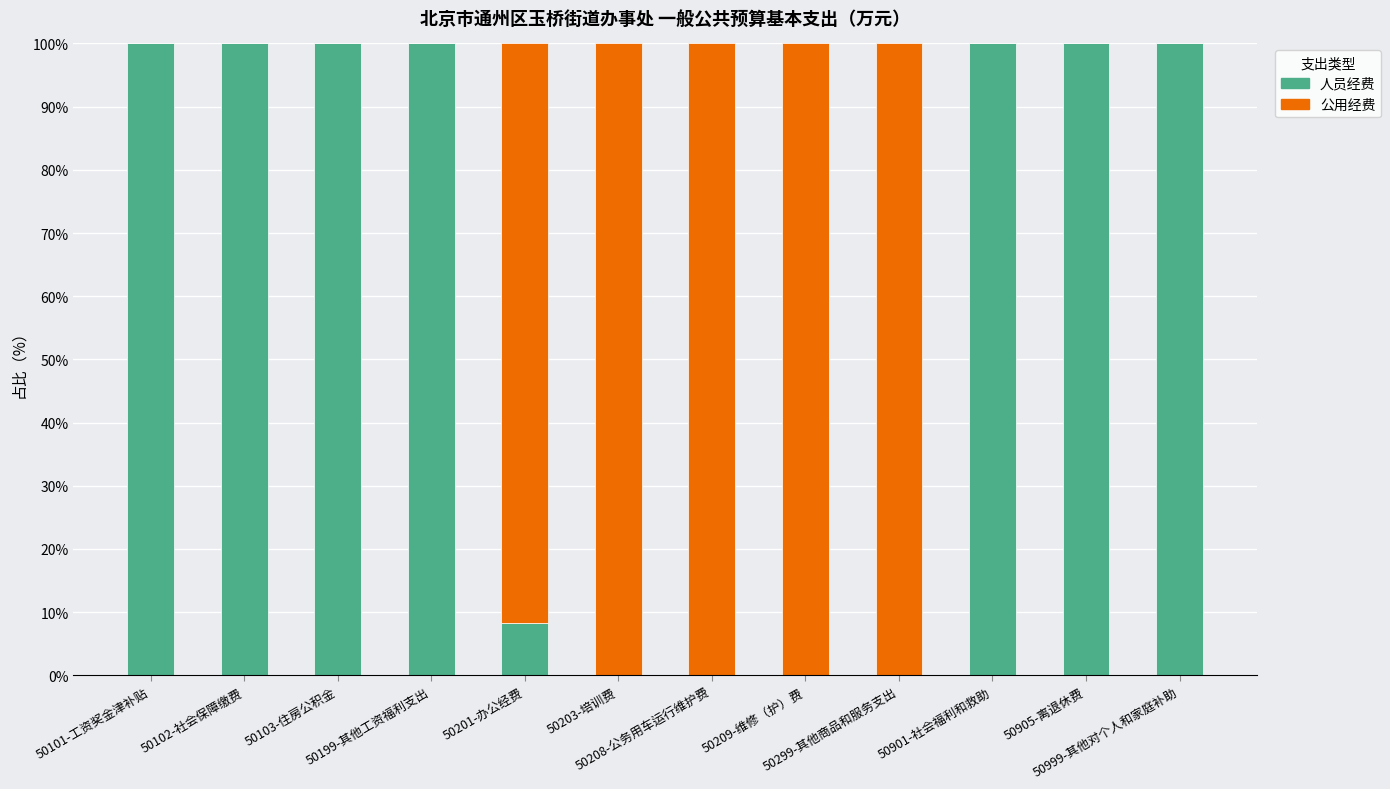

What is the maximum value for 人员经费?

100.0